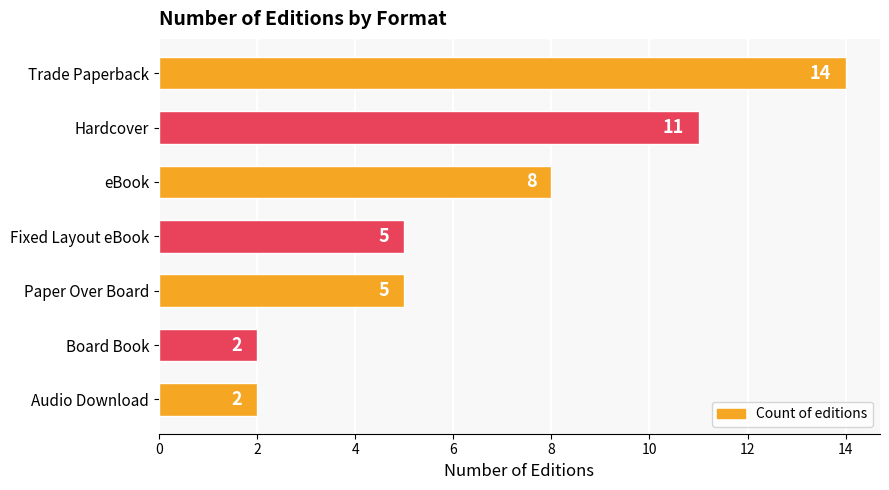

Reading bottom to top, list all the values displayed in this chart.

Audio Download=2	Board Book=2	Paper Over Board=5	Fixed Layout eBook=5	eBook=8	Hardcover=11	Trade Paperback=14